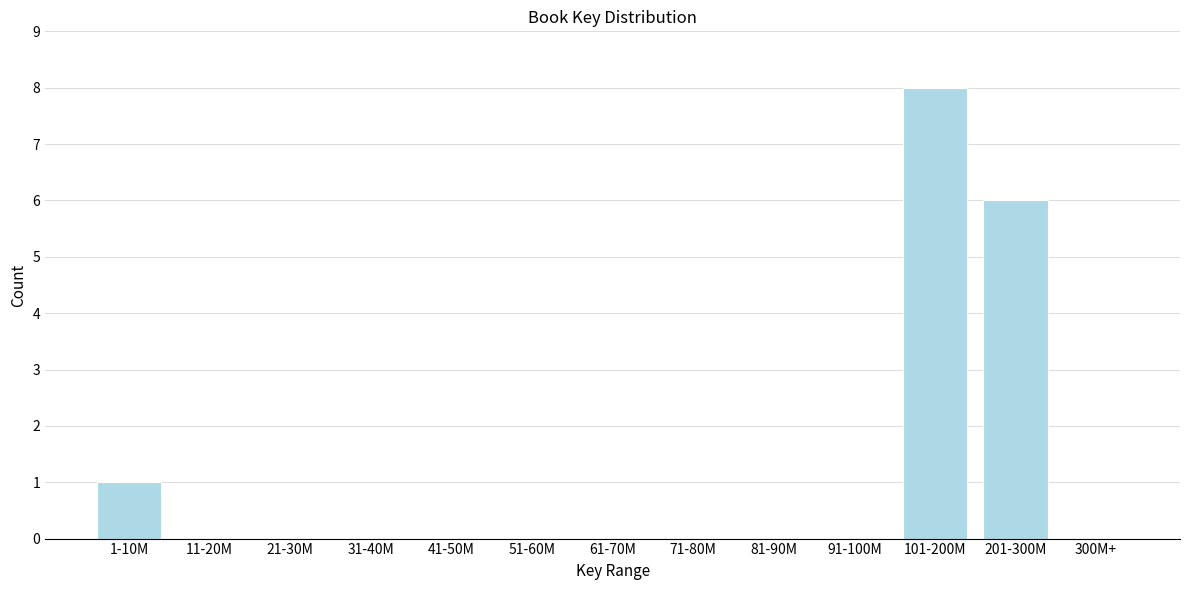

Reading left to right, extract all data points from this chart.

1-10M=1	11-20M=0	21-30M=0	31-40M=0	41-50M=0	51-60M=0	61-70M=0	71-80M=0	81-90M=0	91-100M=0	101-200M=8	201-300M=6	300M+=0